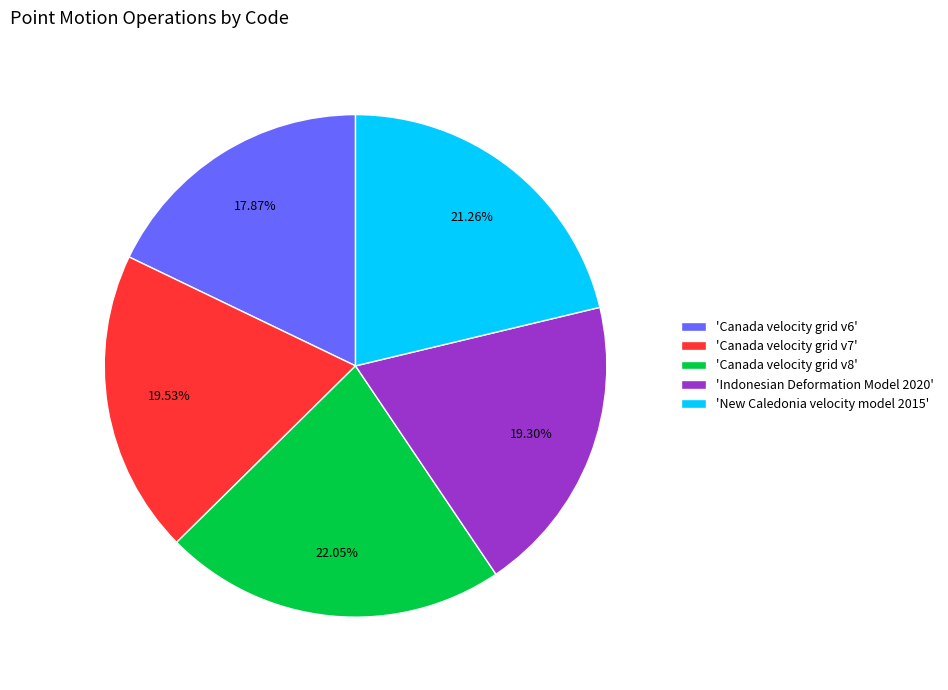

What is the ratio of the value at 'Canada velocity grid v6' to the value at 'New Caledonia velocity model 2015'?

0.8